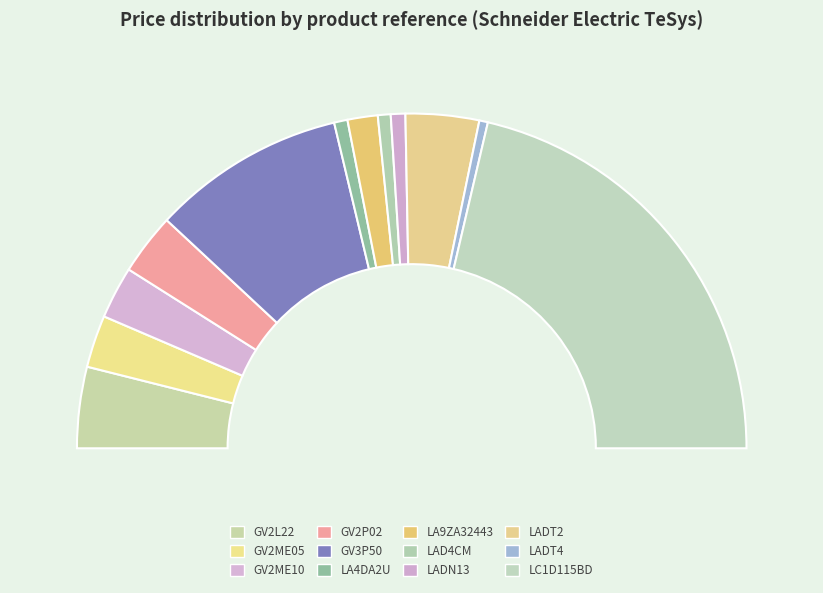

Count the number of slices in the pie.

12